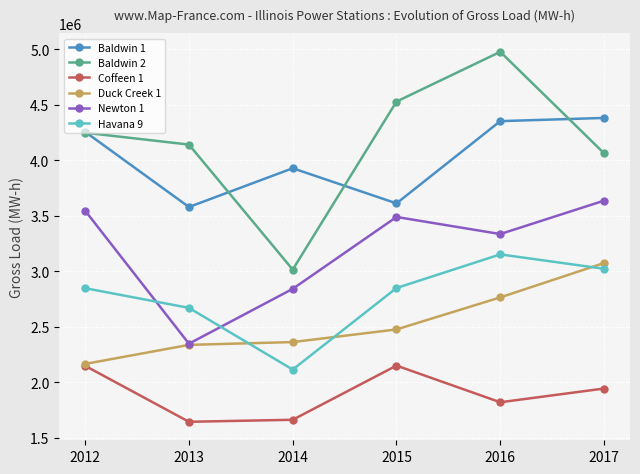

What is the greatest value displayed?

4977489.2